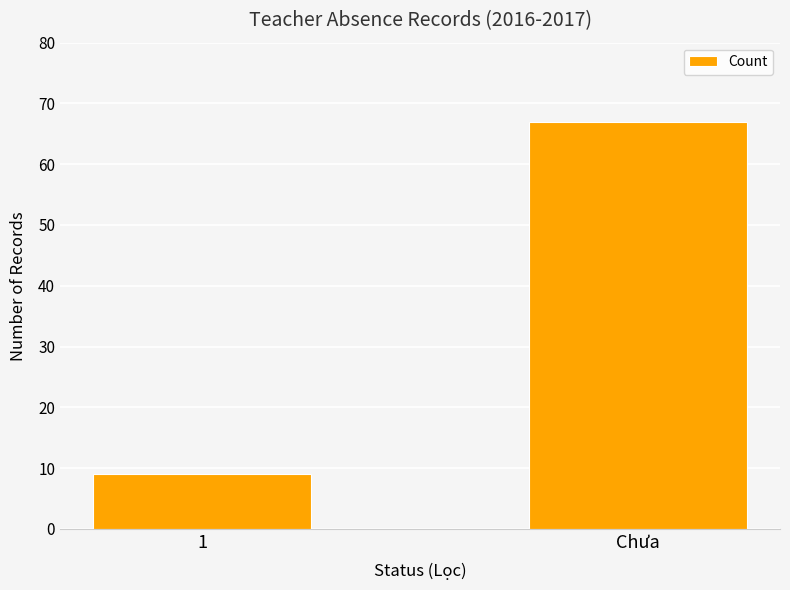

What is the average value?

38